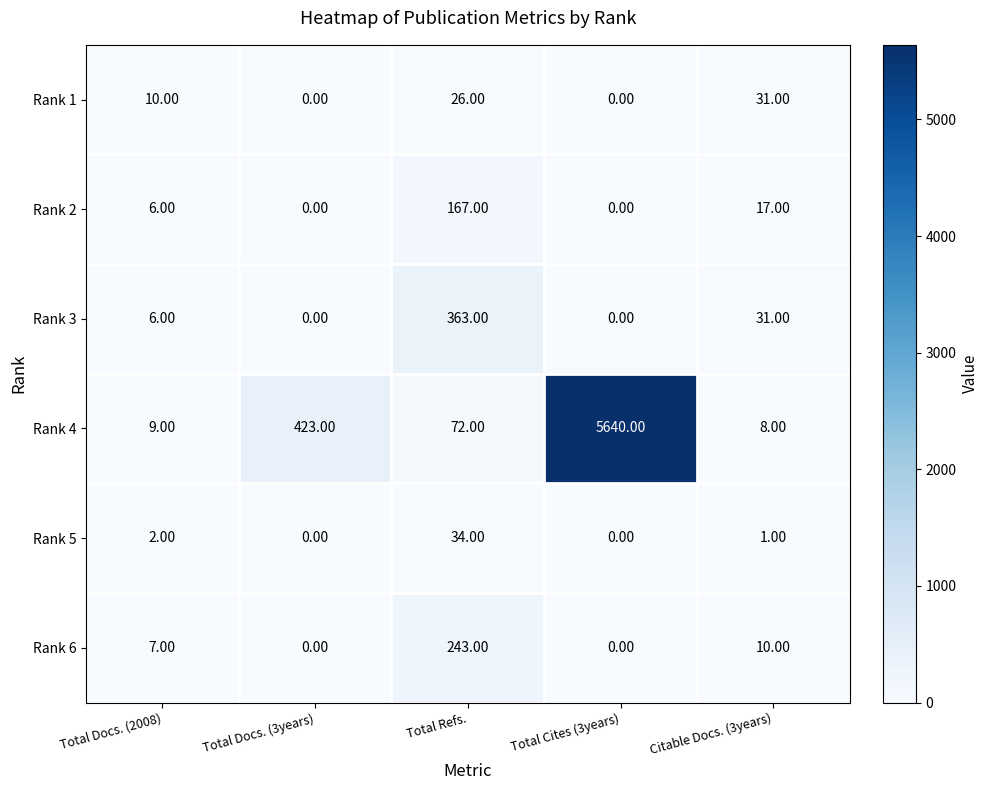

At which label does Rank 5 reach its peak?

Total Refs.